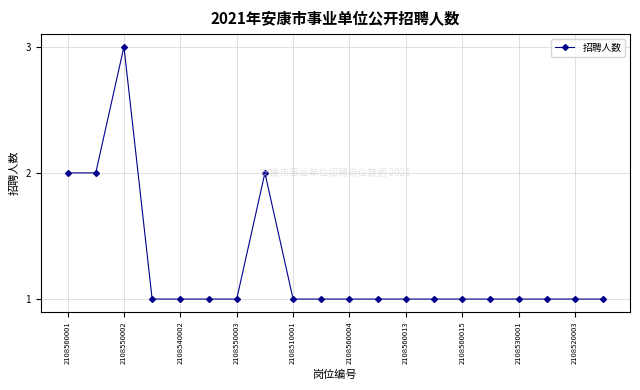

Is this an area chart (filled region under the line)?

No